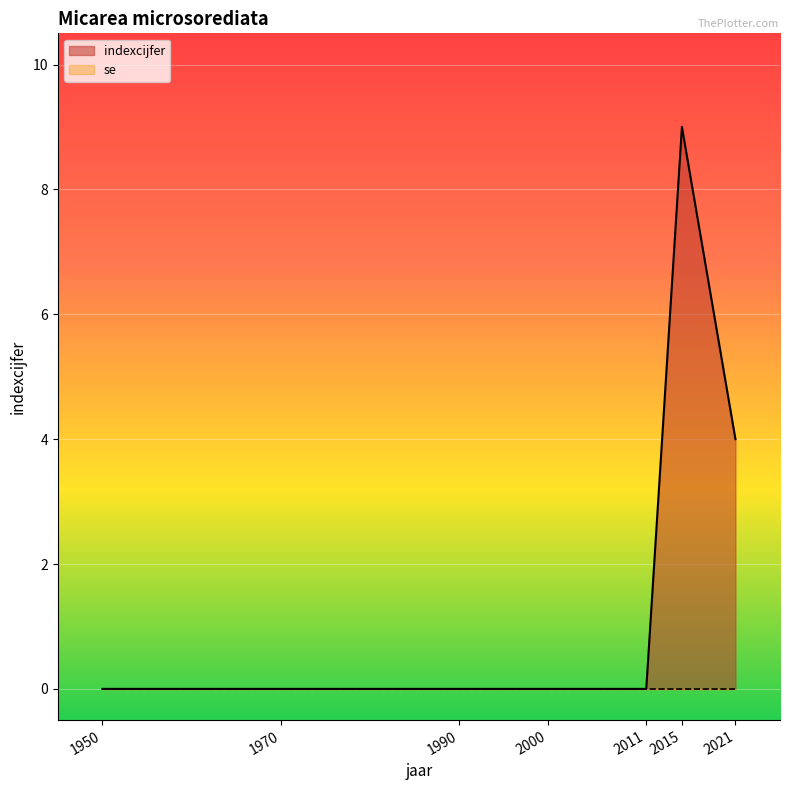

How many points are higher than both their immediate neighbors (excluding endpoints)?

1